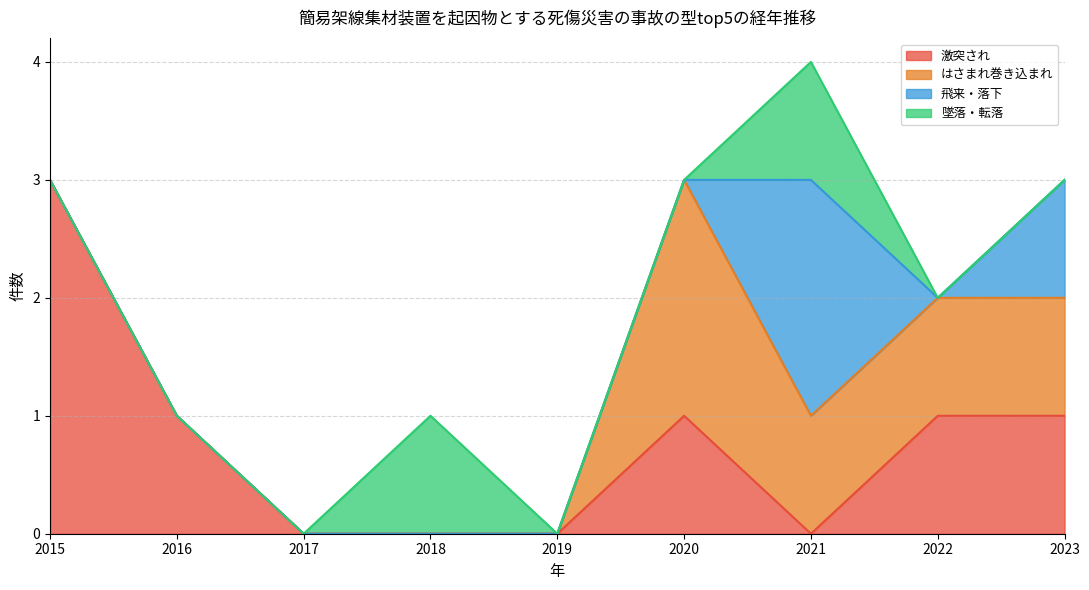

What is the difference between the second highest and minimum values in the 激突され series?

1